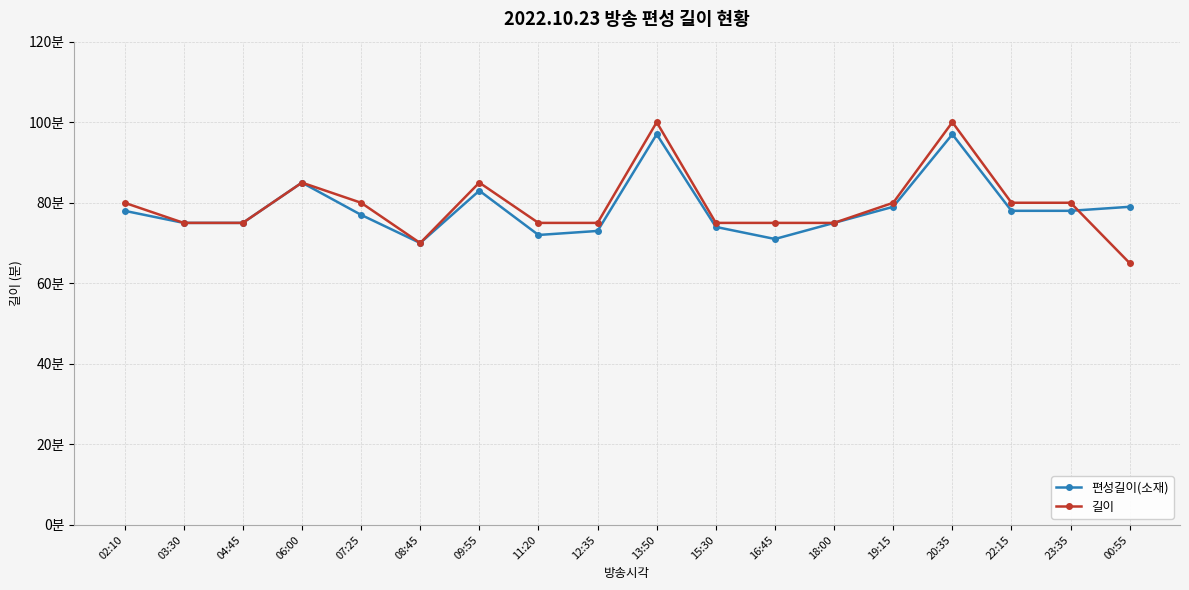

Which category has the highest value in the 길이 series?

13:50